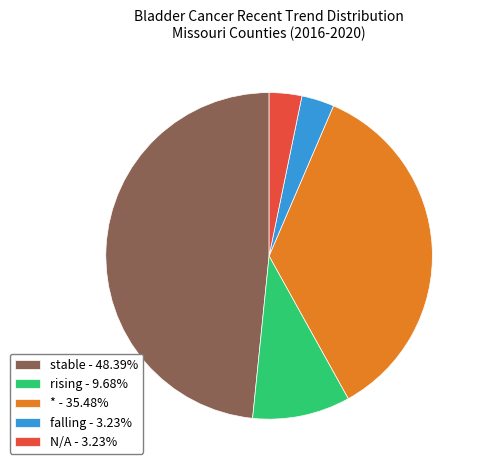

Approximately how many times larger is the value at falling - 3.23% compared to N/A - 3.23%?

1.0